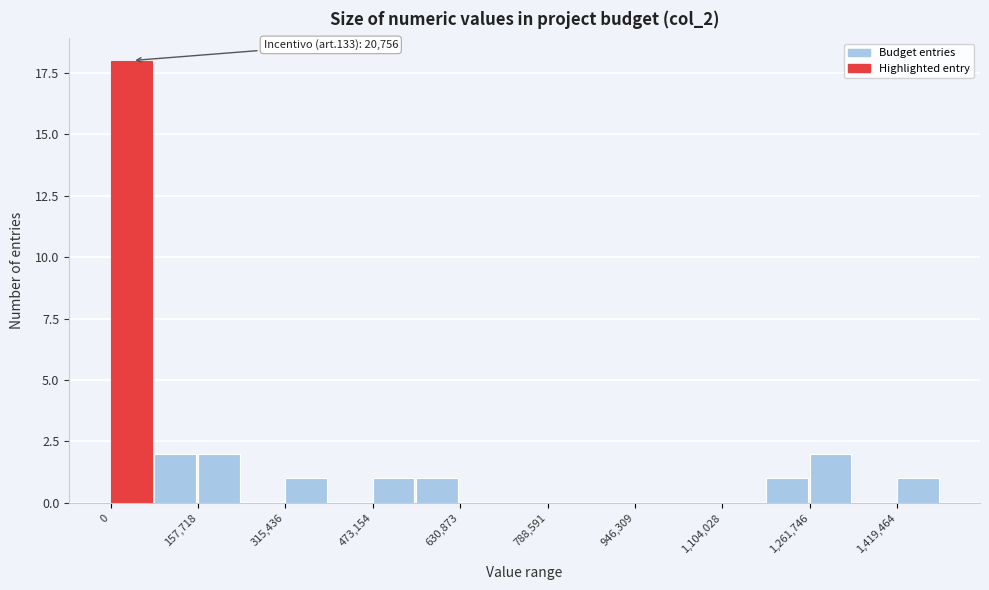

Around what value on the x-axis is the tallest bar? Give the approximate position of its centre, as read against the axis.

40000